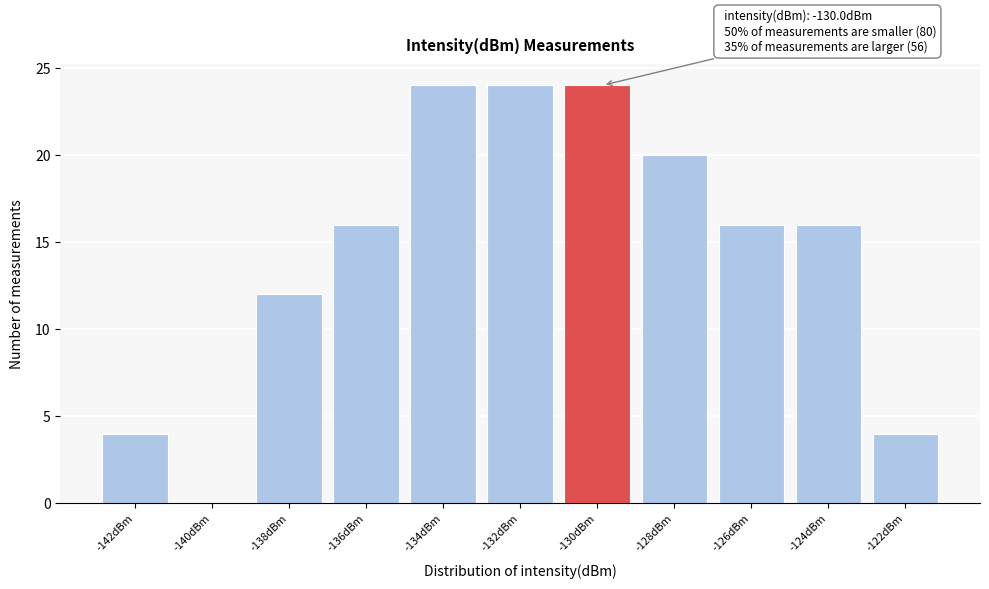

Reading right to left, list all the values displayed in this chart.

-122dBm=4	-124dBm=16	-126dBm=16	-128dBm=20	-130dBm=24	-132dBm=24	-134dBm=24	-136dBm=16	-138dBm=12	-140dBm=0	-142dBm=4